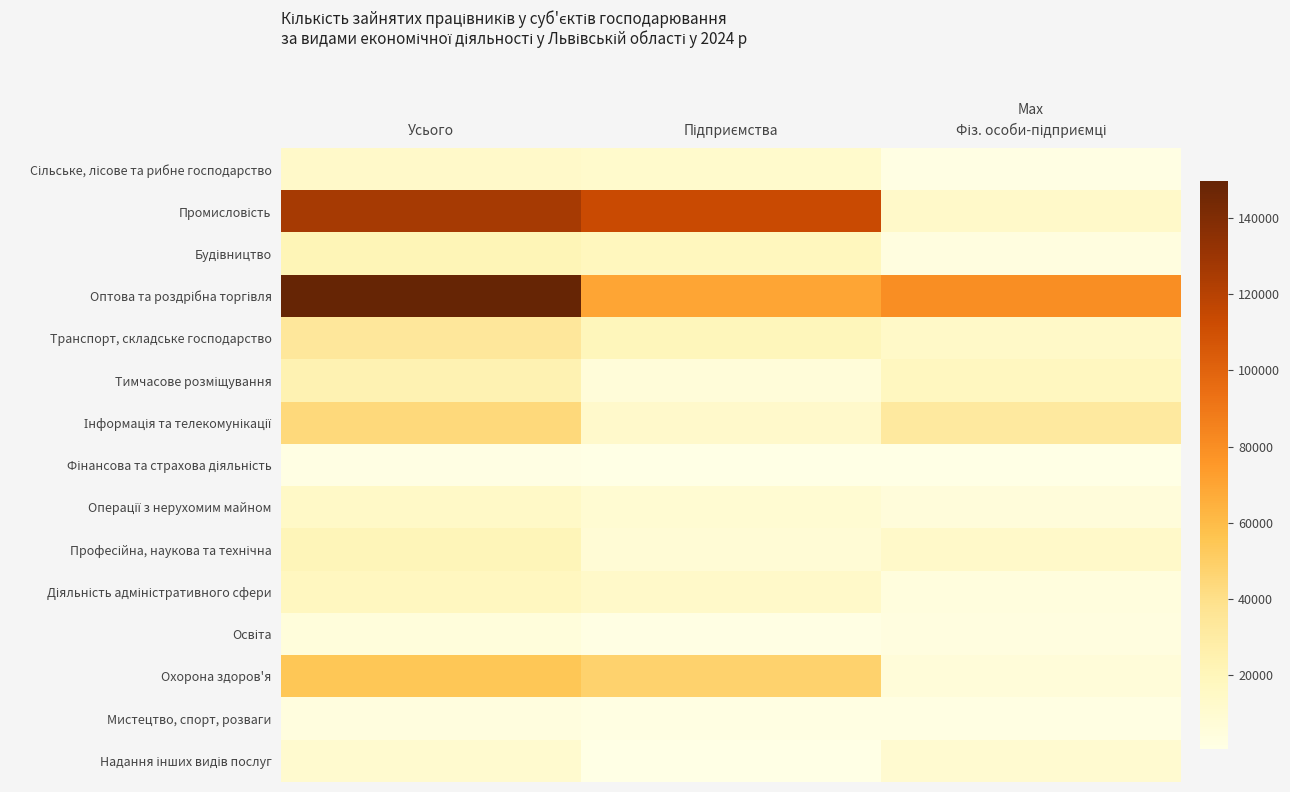

At Усього, list the series in order from smallest to largest.

Фінансова та страхова діяльність, Мистецтво, спорт, розваги, Освіта, Надання інших видів послуг, Сільське, лісове та рибне господарство, Операції з нерухомим майном, Діяльність адміністративного сфери, Професійна, наукова та технічна, Будівництво, Тимчасове розміщування, Транспорт, складське господарство, Інформація та телекомунікації, Охорона здоров'я, Промисловість, Оптова та роздрібна торгівля